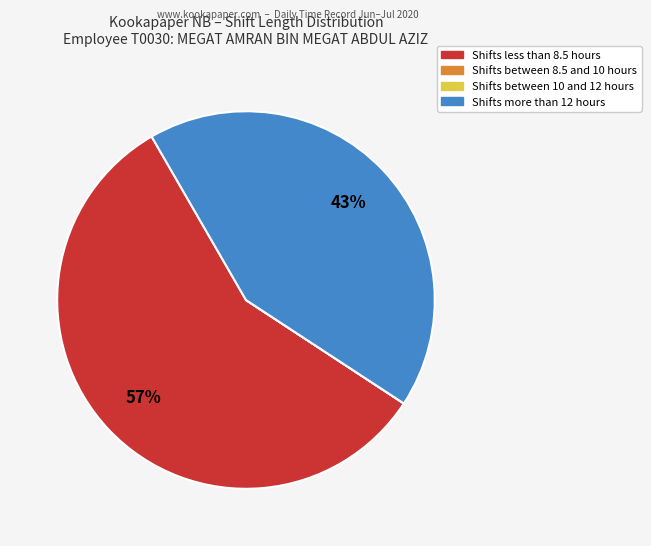

To the nearest percent, what is the difference between the largest and smallest slice percentages?

57%